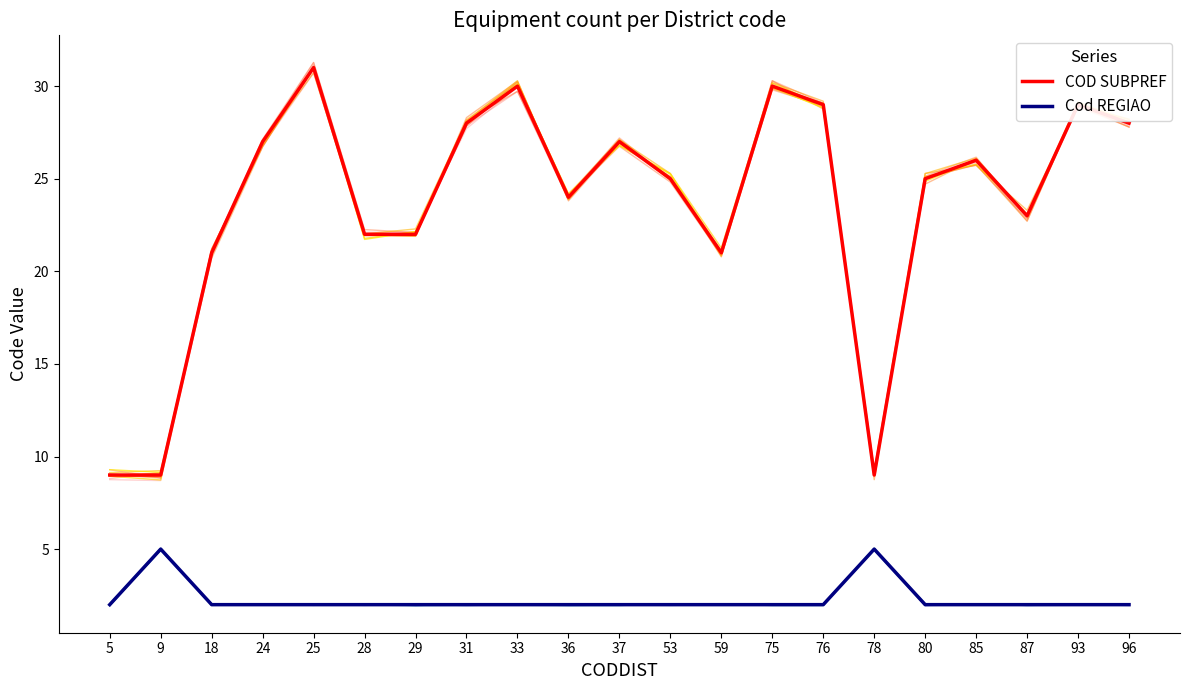

What is the difference between the maximum and second lowest values in the COD SUBPREF series?

22